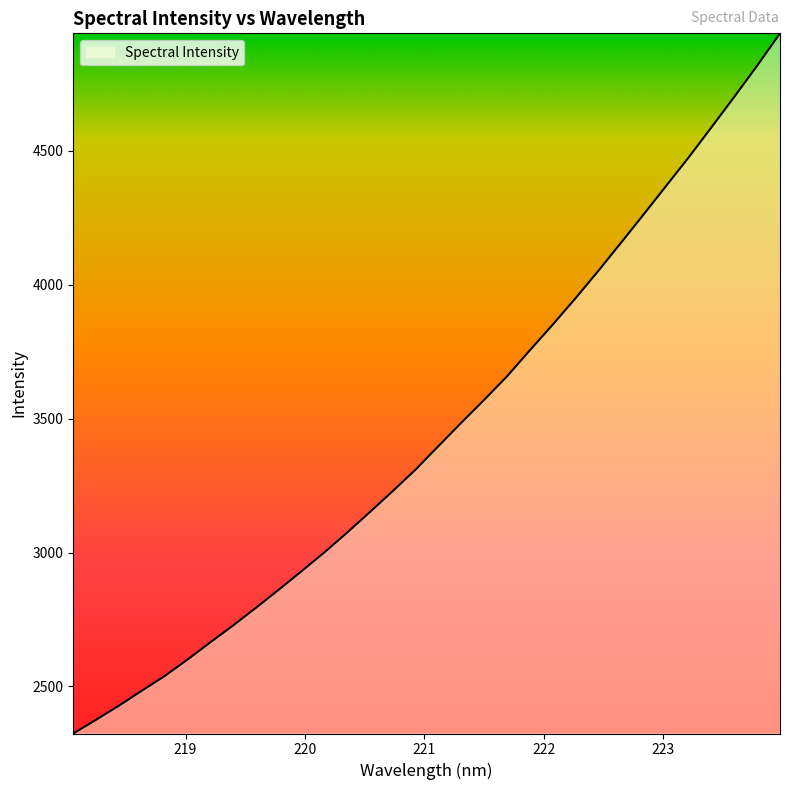

What is the minimum value shown in the chart?

2324.4